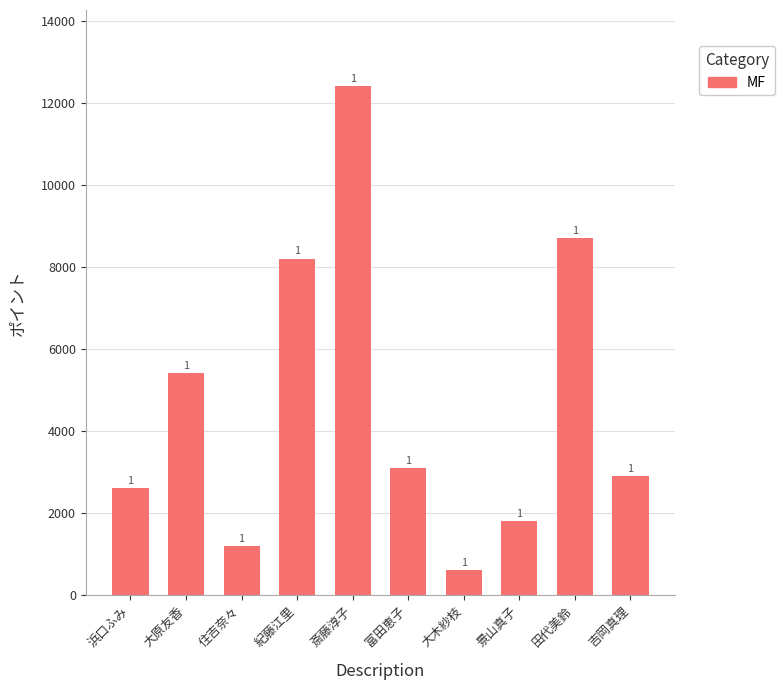

Does the chart contain any negative values?

No